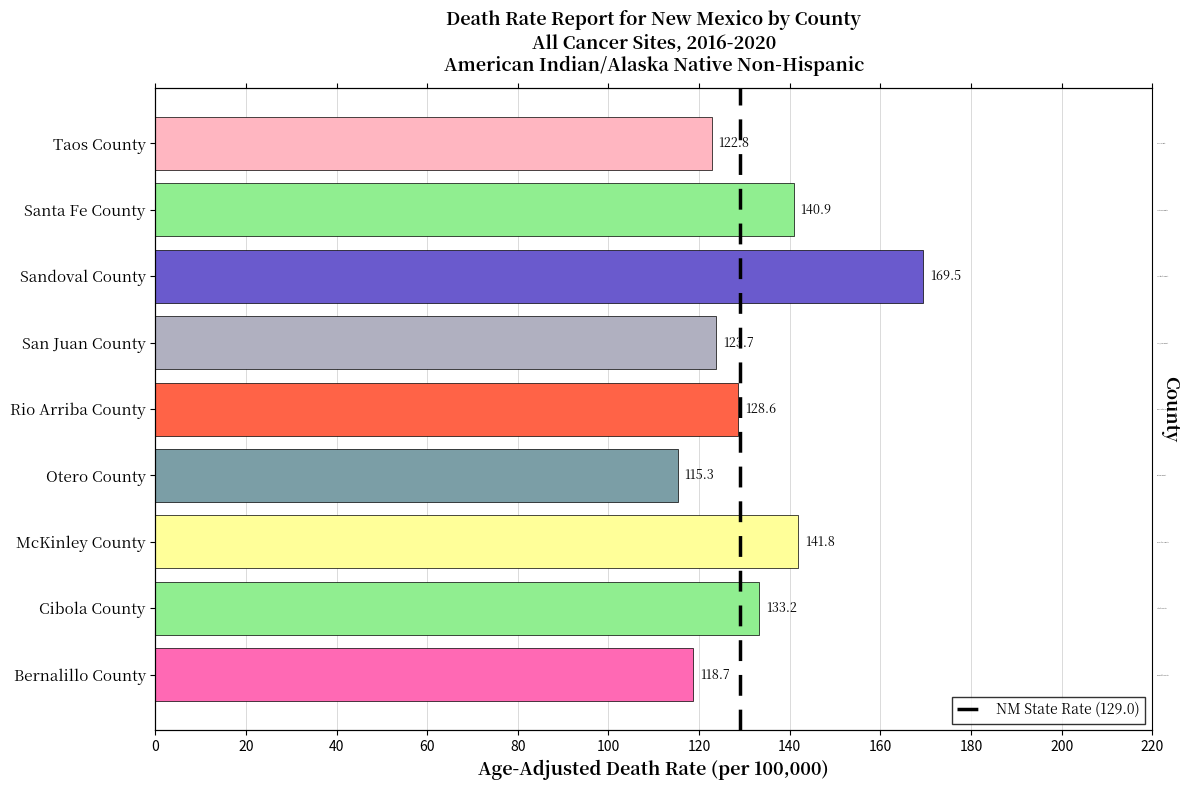

Are the bars grouped side by side (vs. stacked)?

No